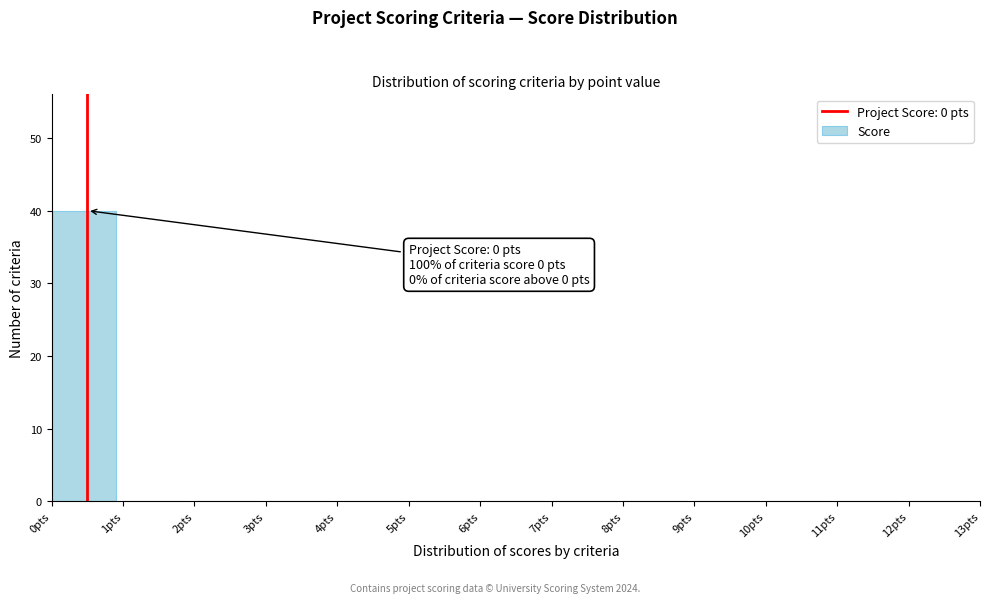

Over which range of the x-axis is the bar tallest?

0 to 1